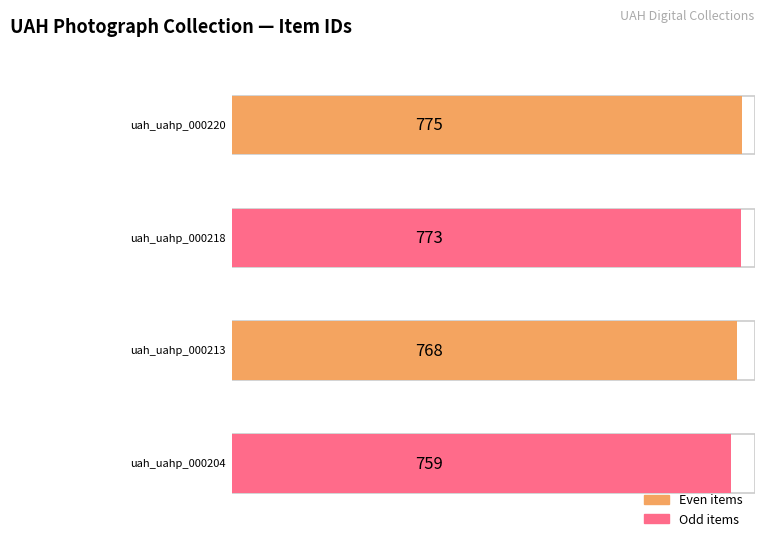

How many bars are there in total?

4